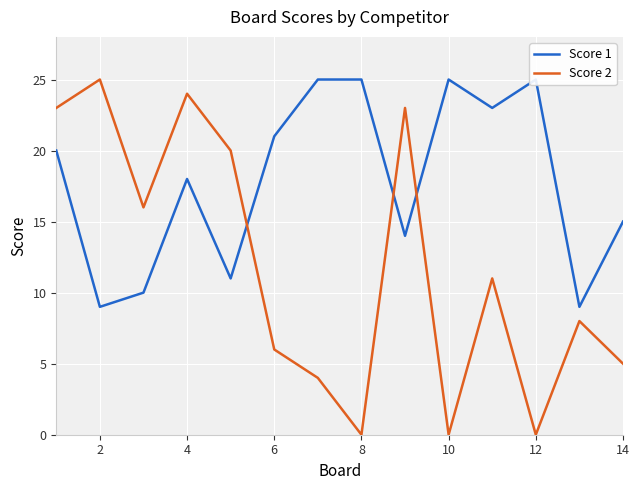

What is the average value of the Score 2 series?

12